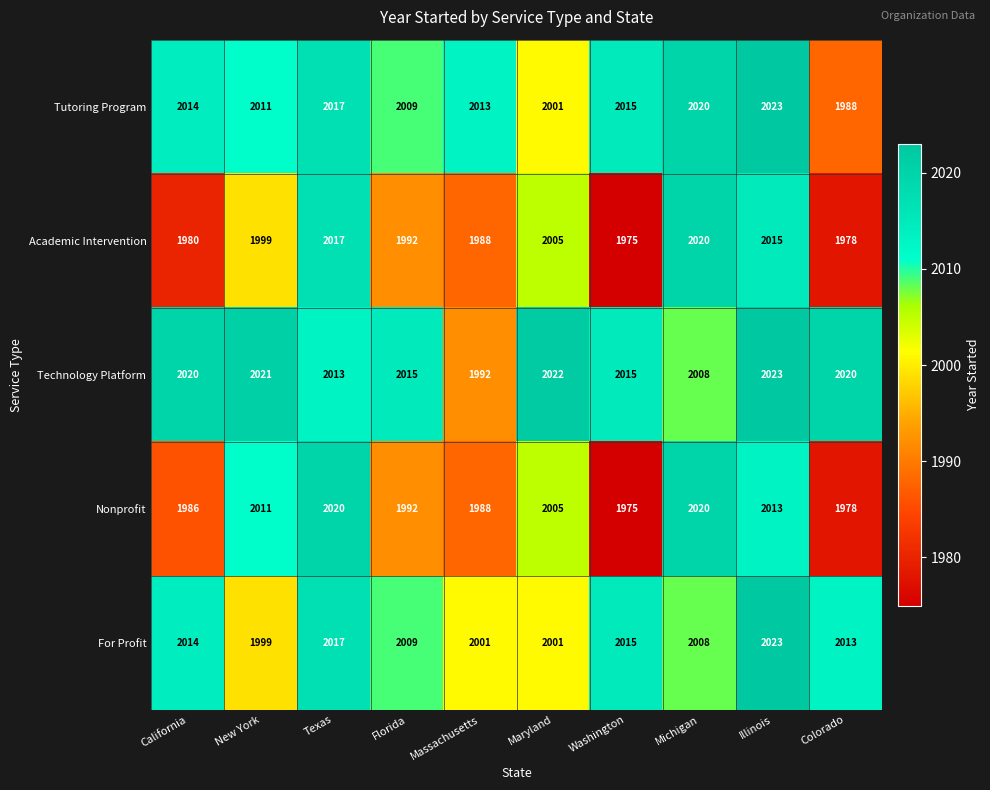

What is the approximate value of Academic Intervention at California?

1980